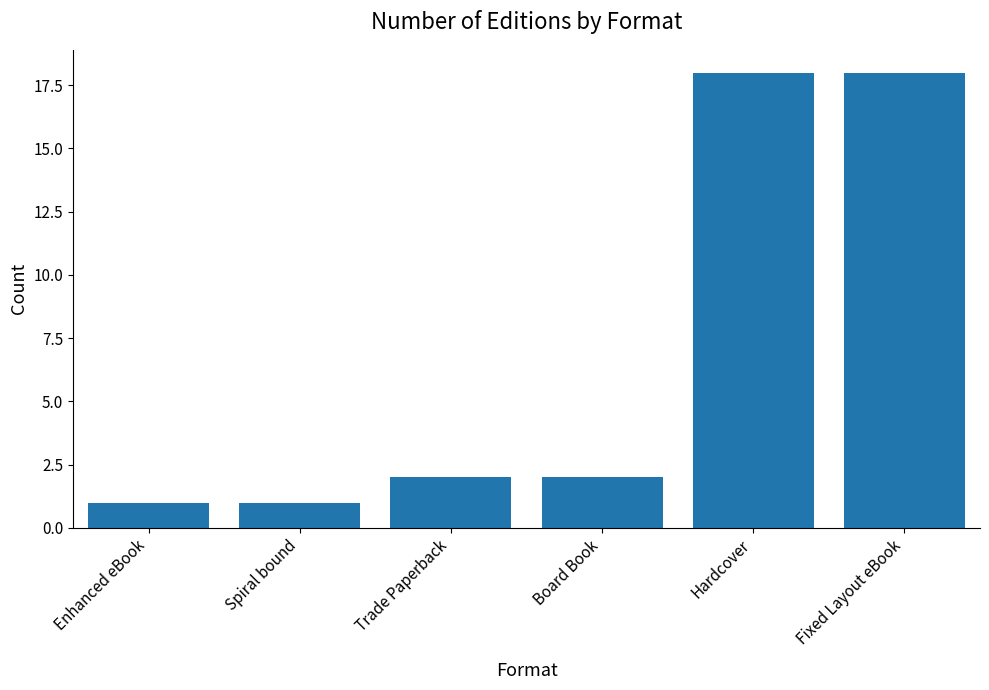

What is the label of the 6th bar from the left?

Fixed Layout eBook